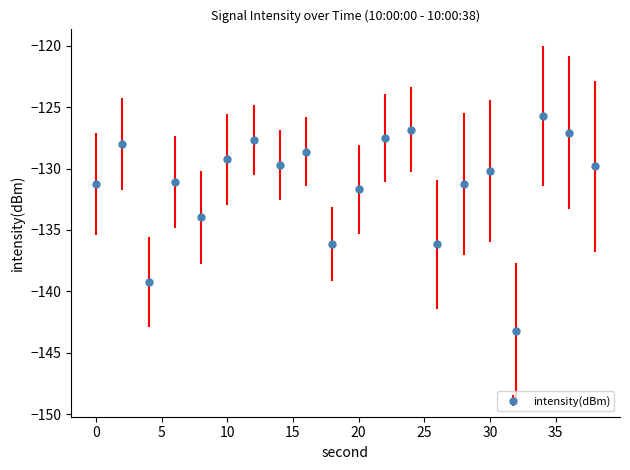

What is the minimum value shown in the chart?

-143.2